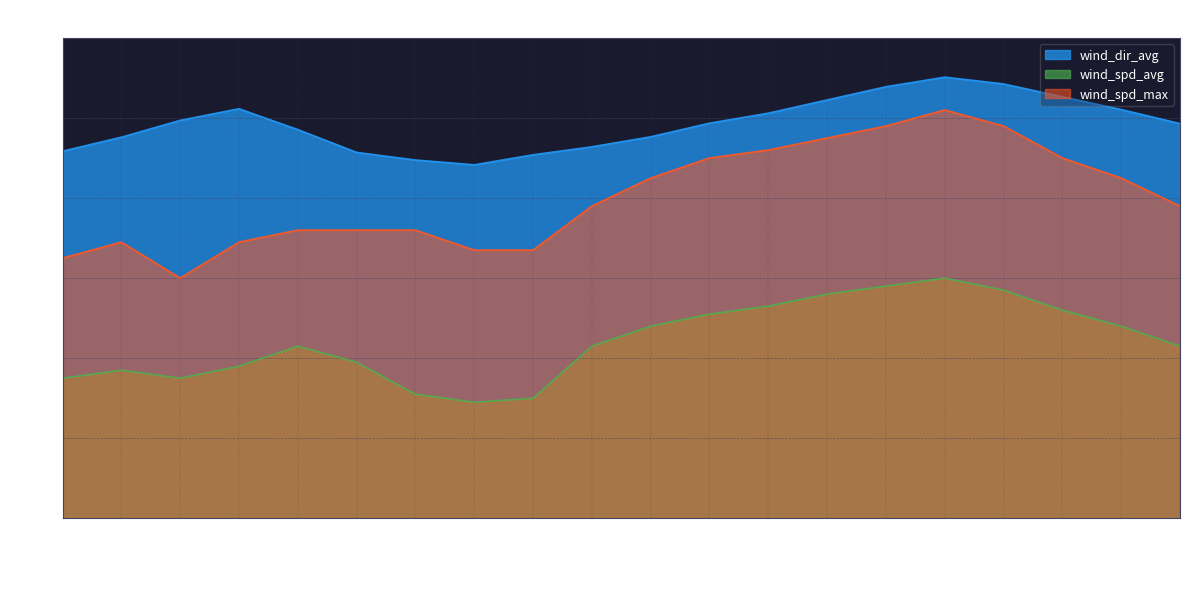

The wind_spd_avg series shows 38.0 at 03:00. True or false?

True